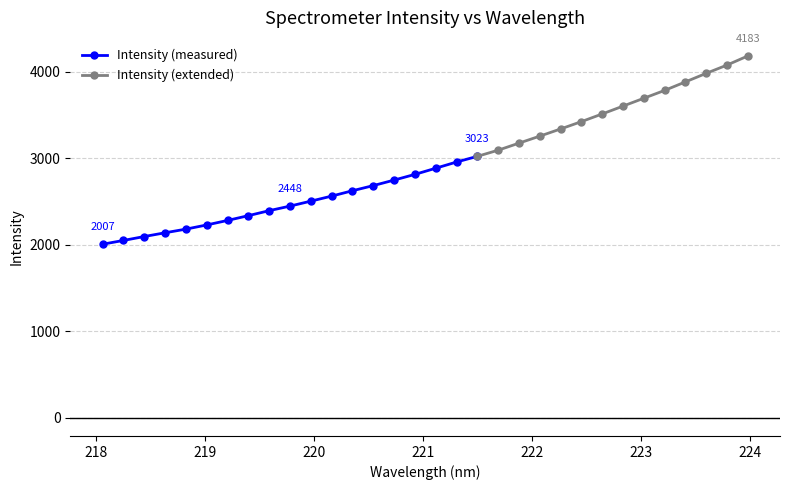

What is the difference between the maximum and minimum values?

2175.8